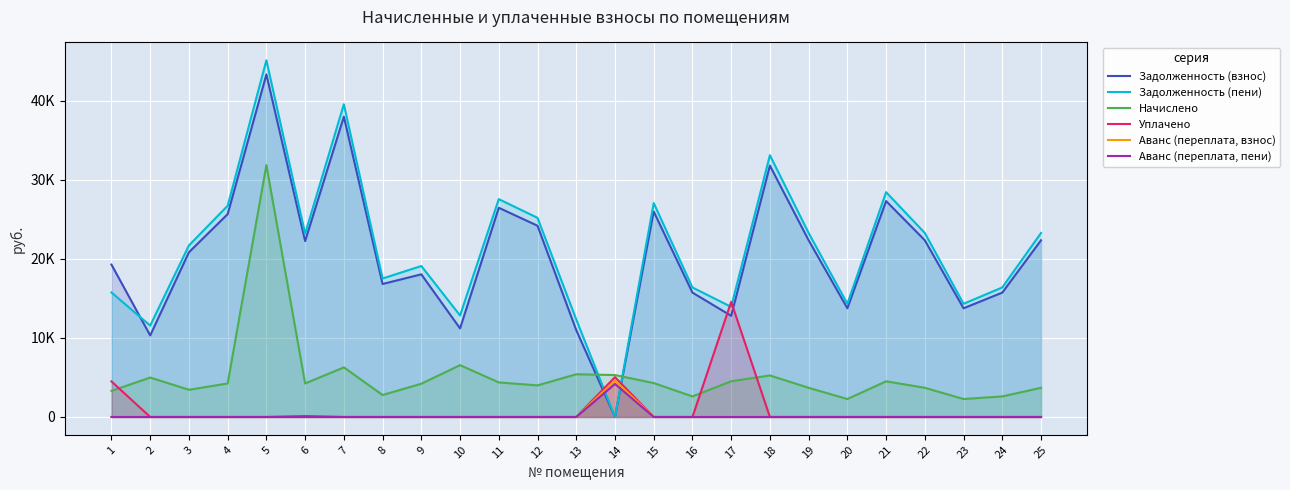

At which category does the chart reach its minimum across all series?

14